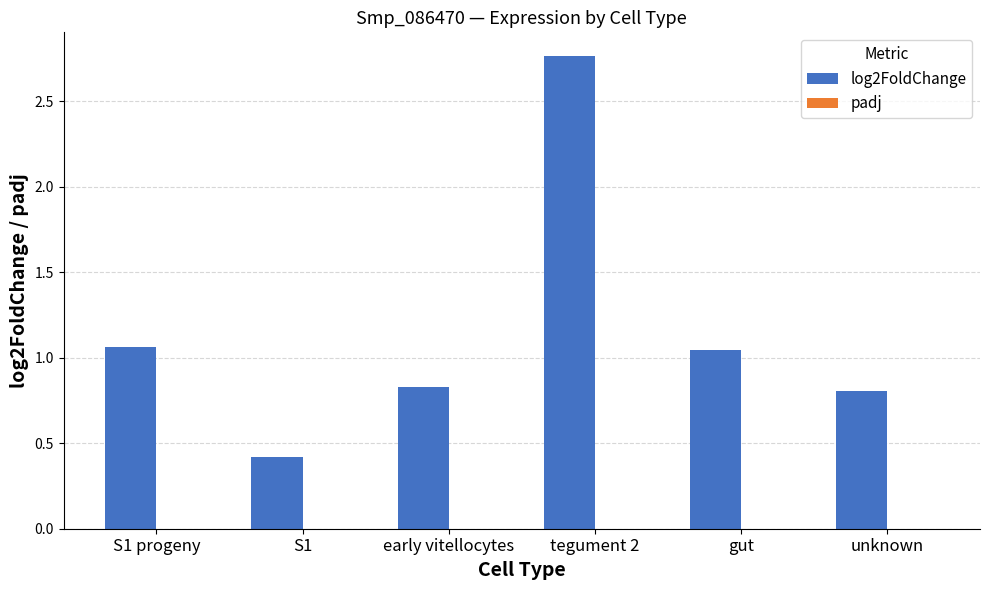

What is the sum of the log2FoldChange values at unknown and gut?

1.9